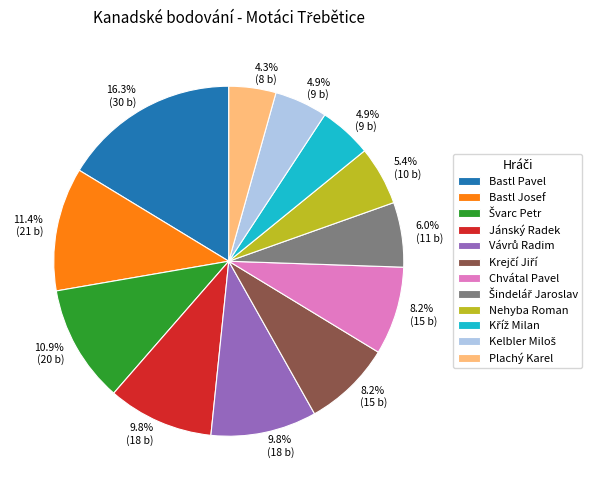

What is the total percentage of Nehyba Roman and Bastl Josef?

16.8%